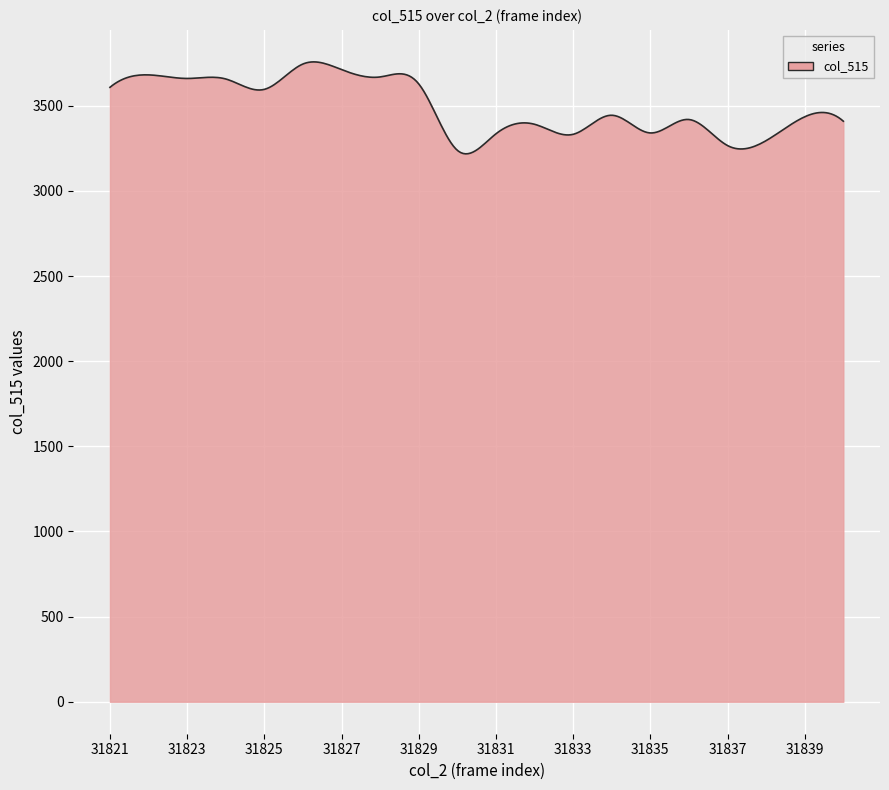

What is the maximum value shown in the chart?

3757.4